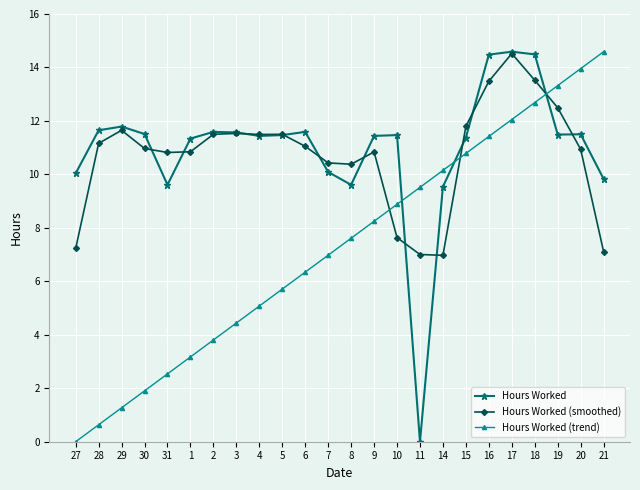

At which category is the sum across all series the highest?

17